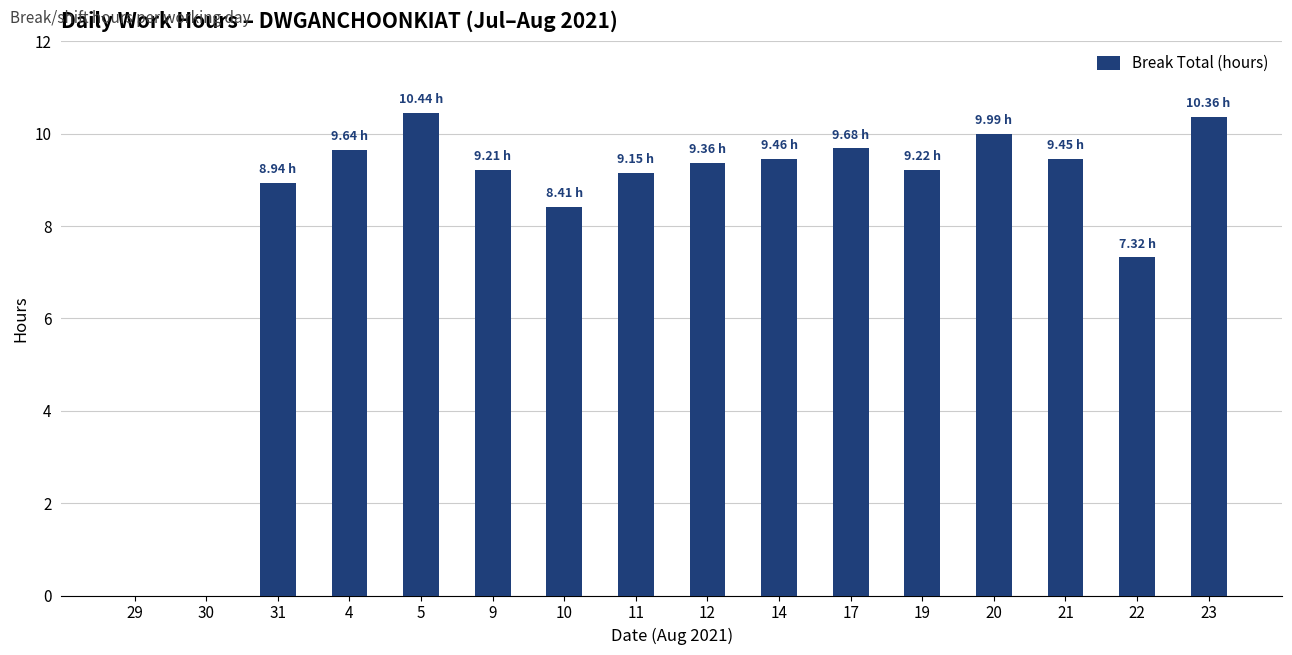

Between 23 and 29, which is larger?

23